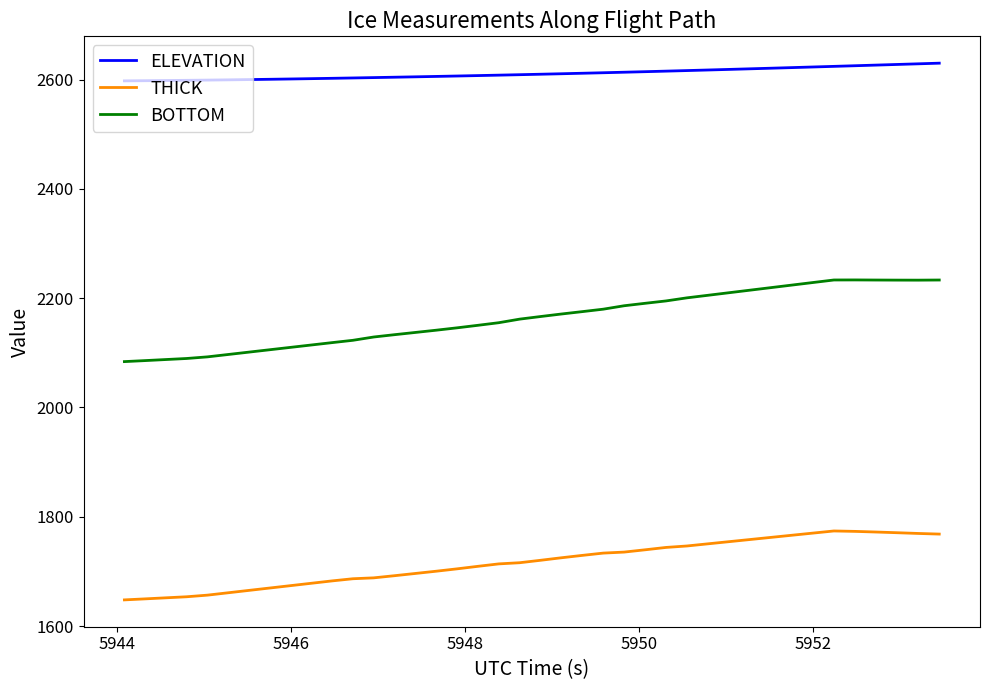

How many lines are shown in the chart?

3